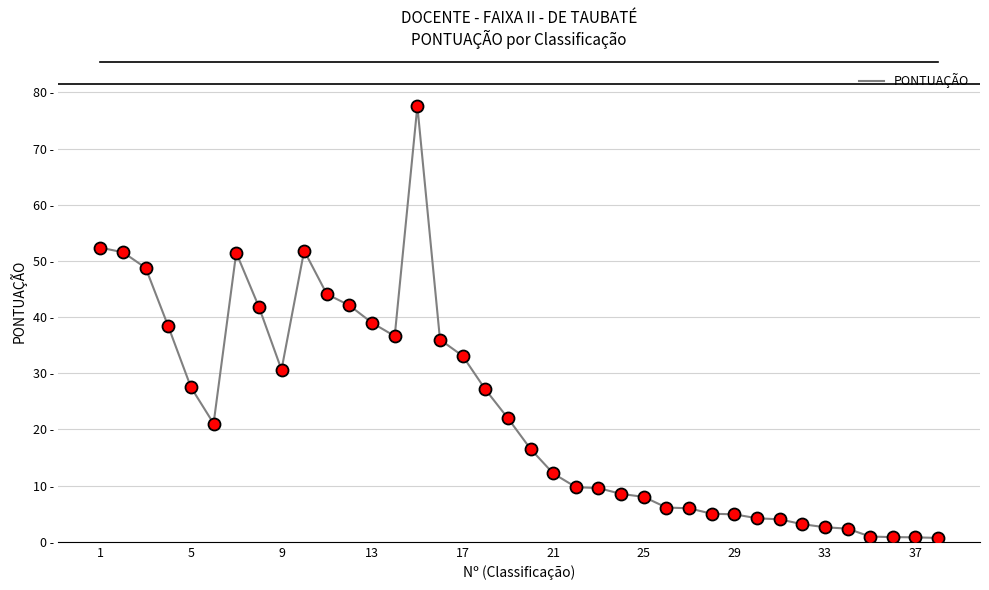

Is this an area chart (filled region under the line)?

No